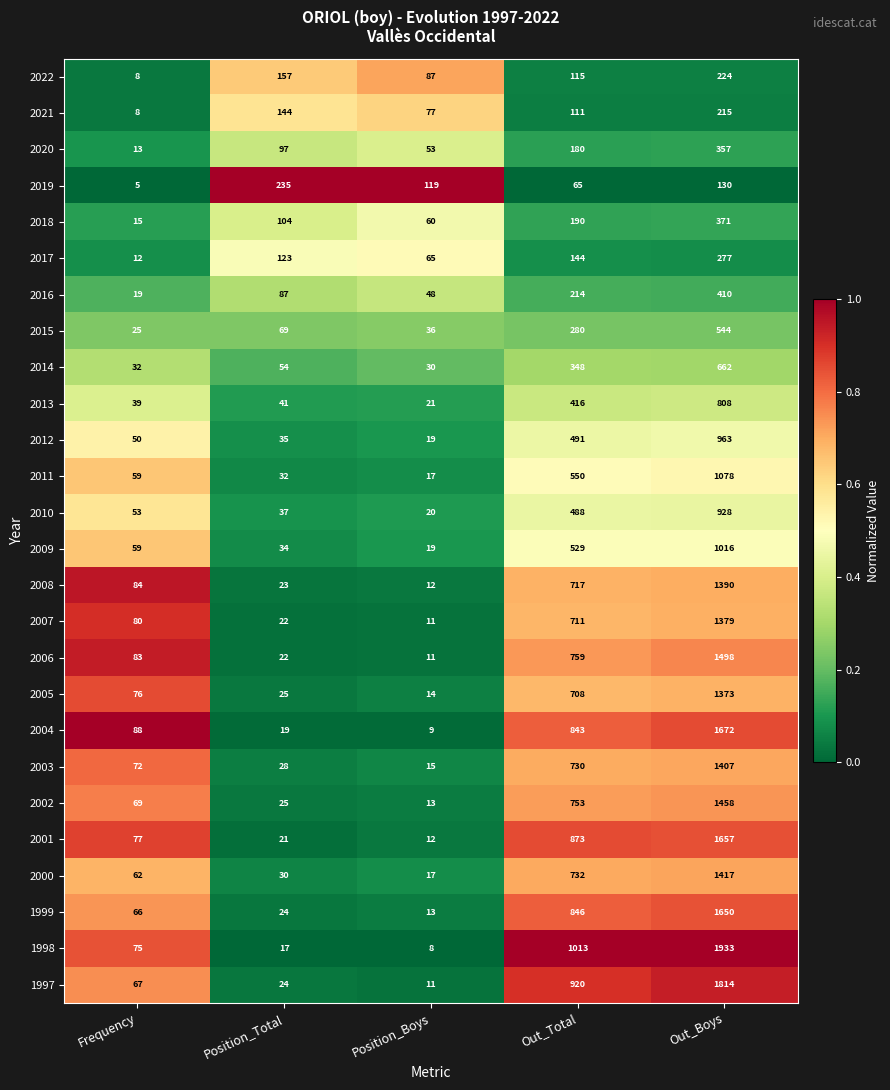

Which series changed the most between Out_Total and Out_Boys?

1998